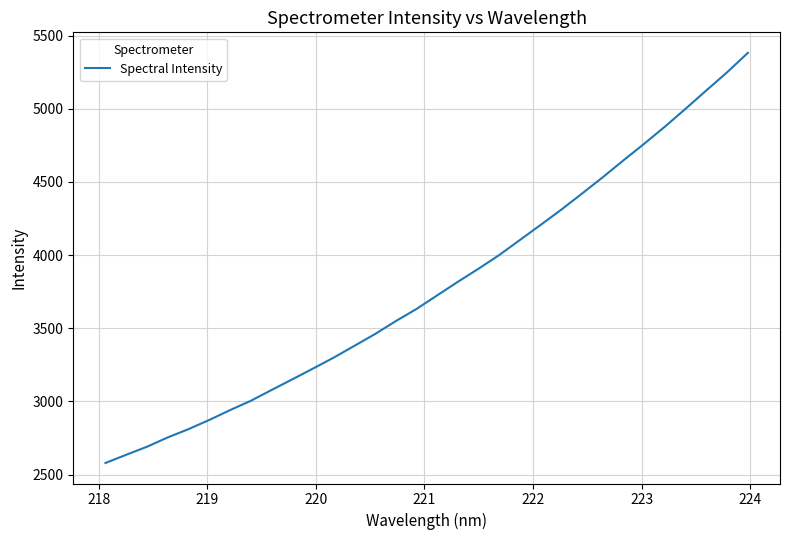

What is the greatest value displayed?

5382.5